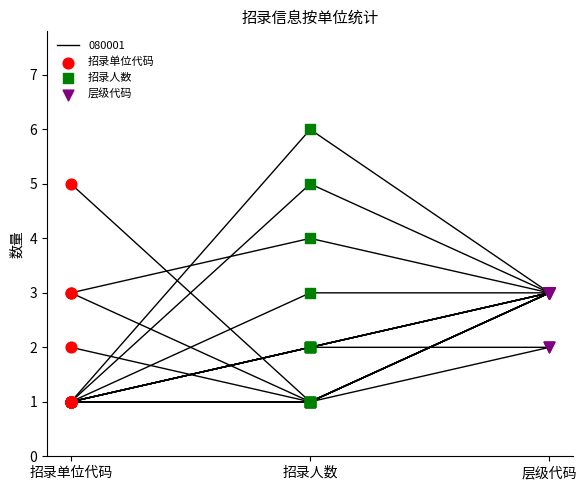

Which series has the largest Y range (max minus min)?

招录人数